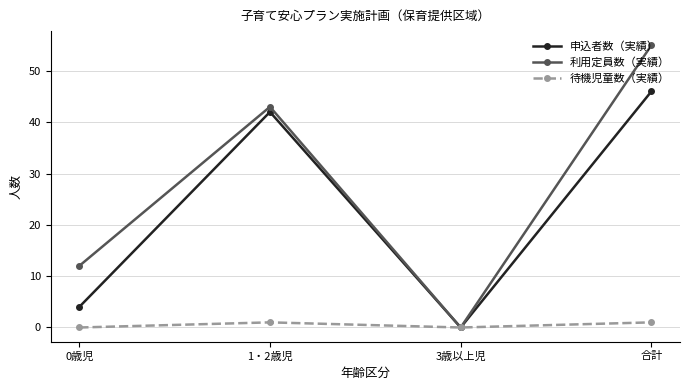

Which series has the largest range (max minus min)?

利用定員数（実績）